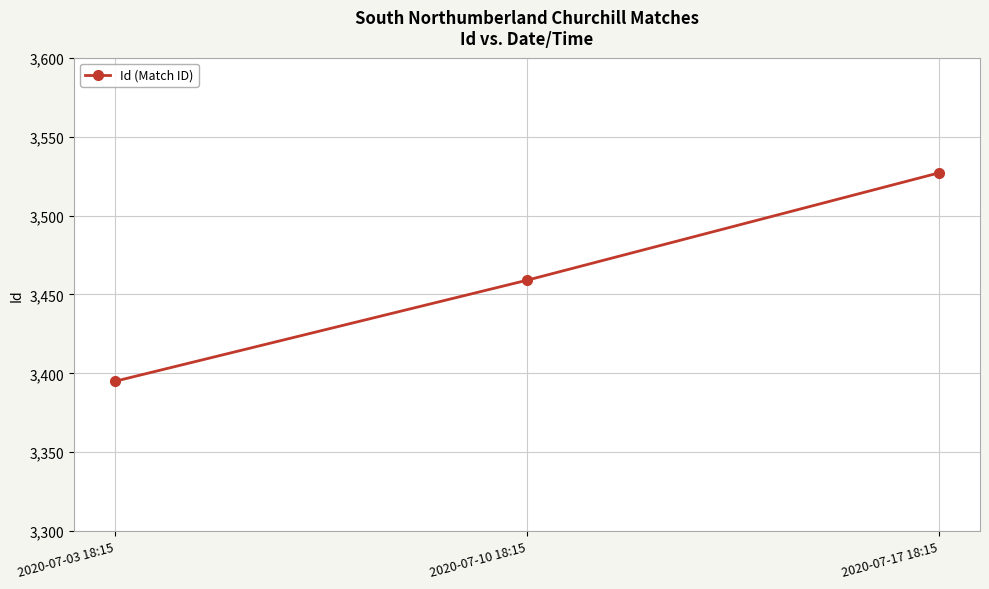

What is the label of the 3rd point from the left?

2020-07-17 18:15